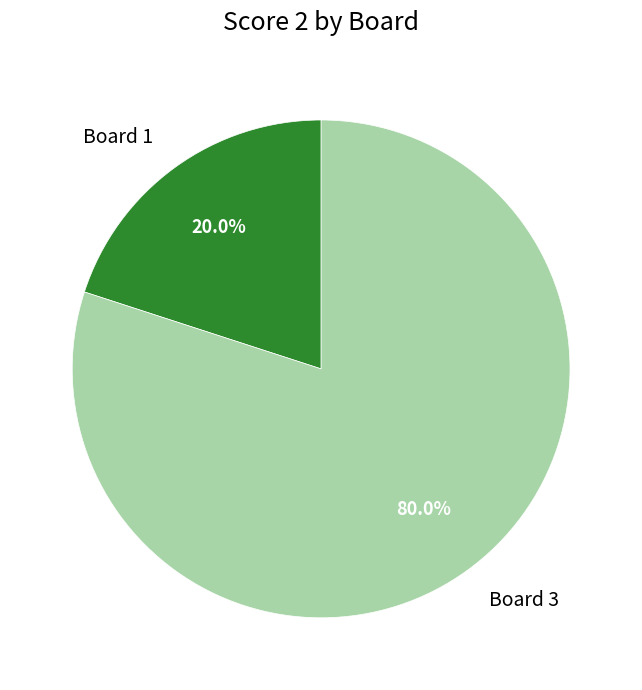

Is there any slice that represents more than half of the pie?

Yes